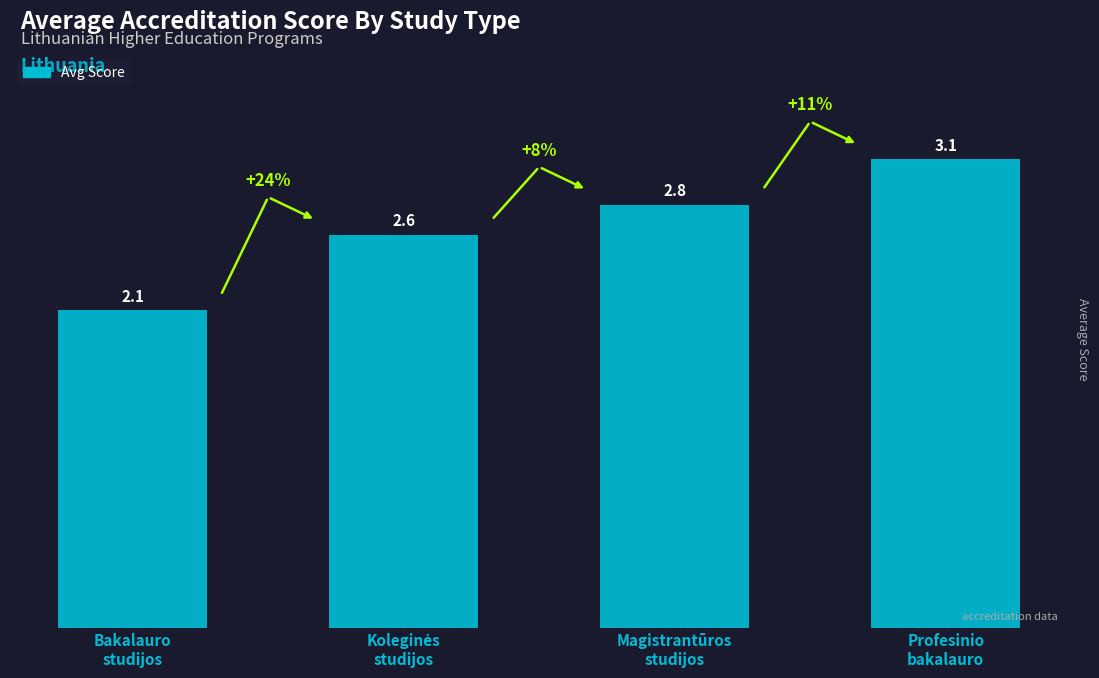

What is the difference between the maximum and minimum values?

1.0